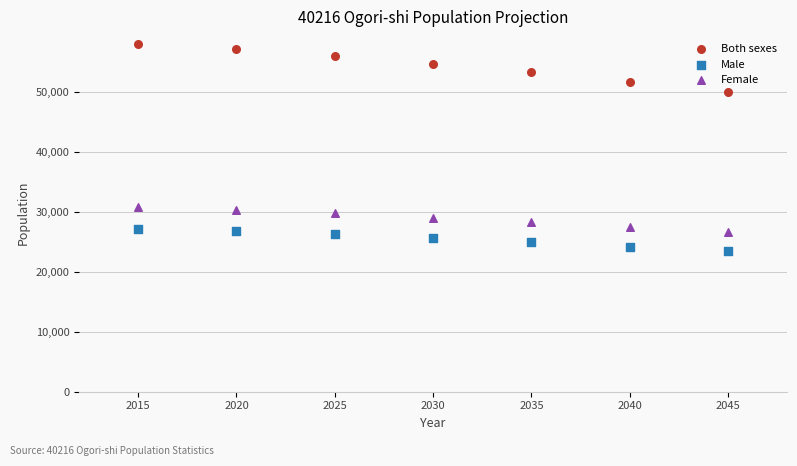

Across all series, what Y value is closest to 40723?

50056